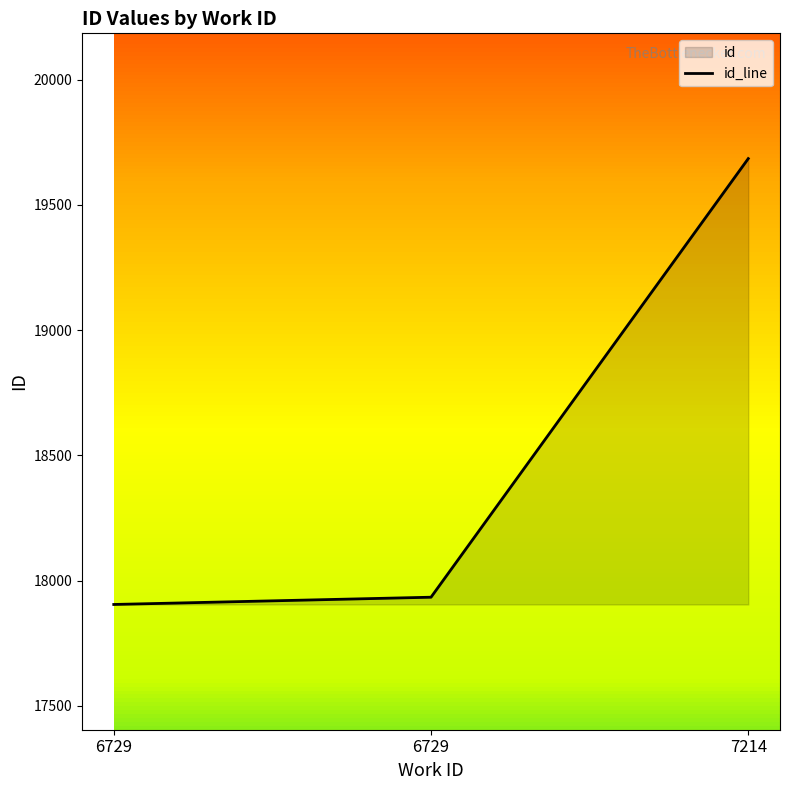

What is the greatest value displayed?

19685